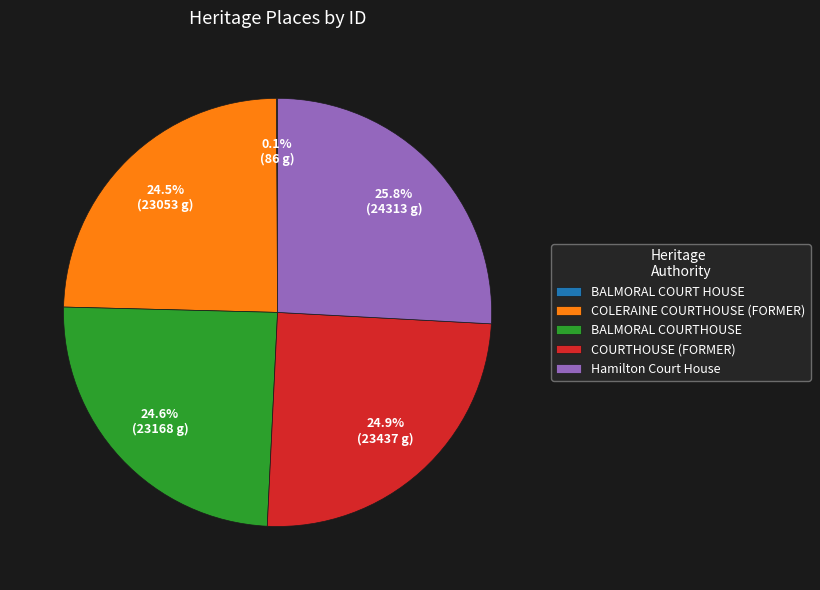

Is there any slice that represents more than half of the pie?

No